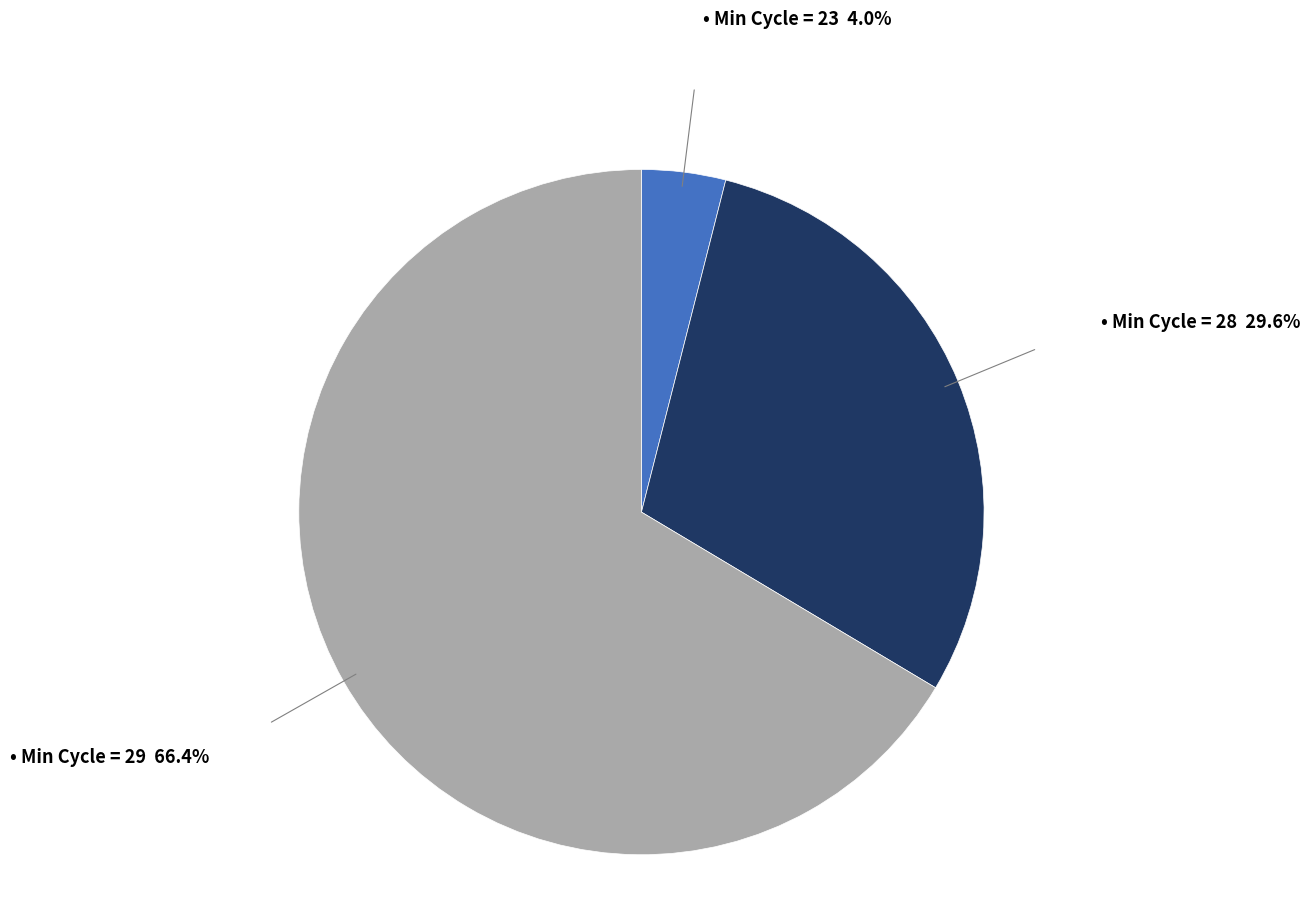

Does any single category account for the majority?

Yes